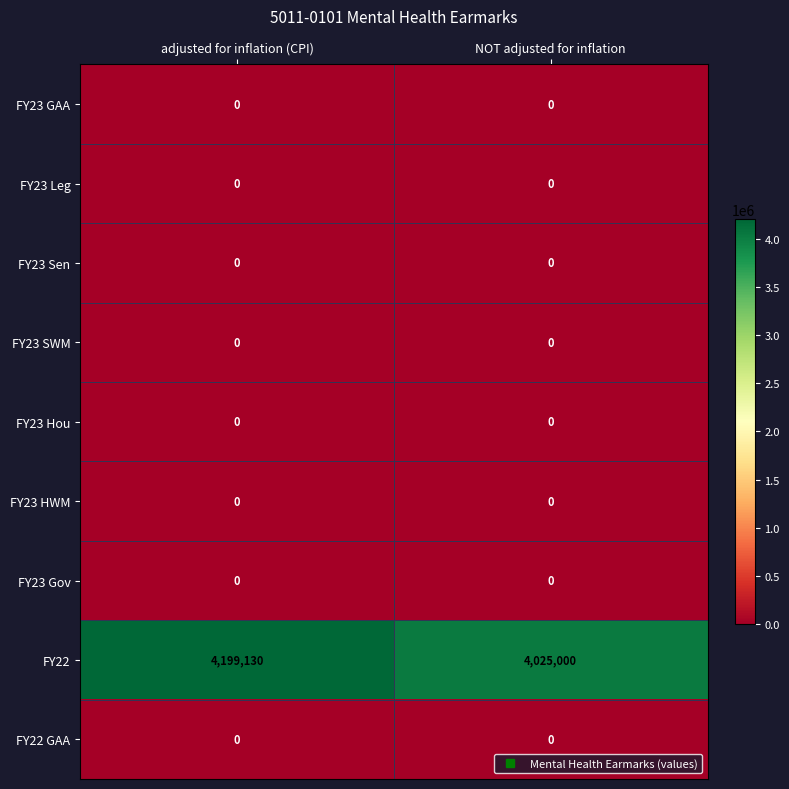

Between adjusted for inflation (CPI) and NOT adjusted for inflation, which series saw the biggest shift?

FY22